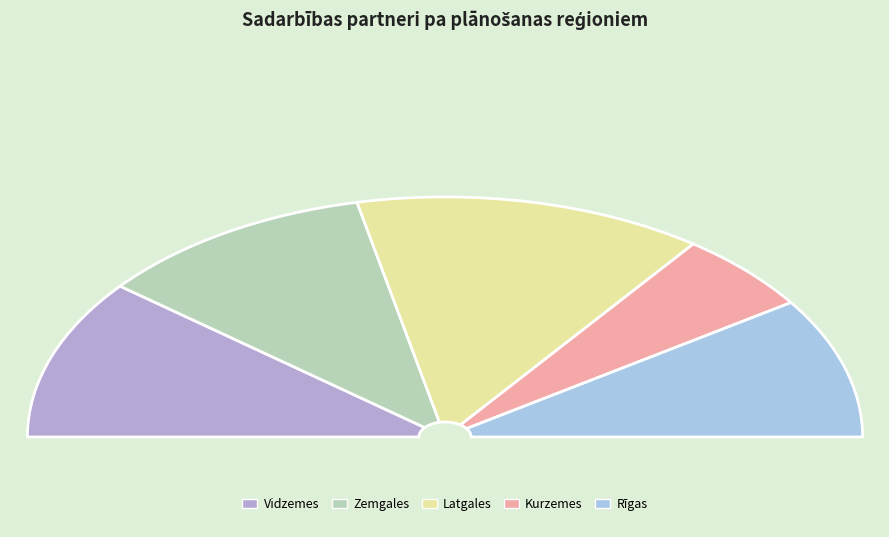

Is the sum of Rīgas and Kurzemes greater than half?

No